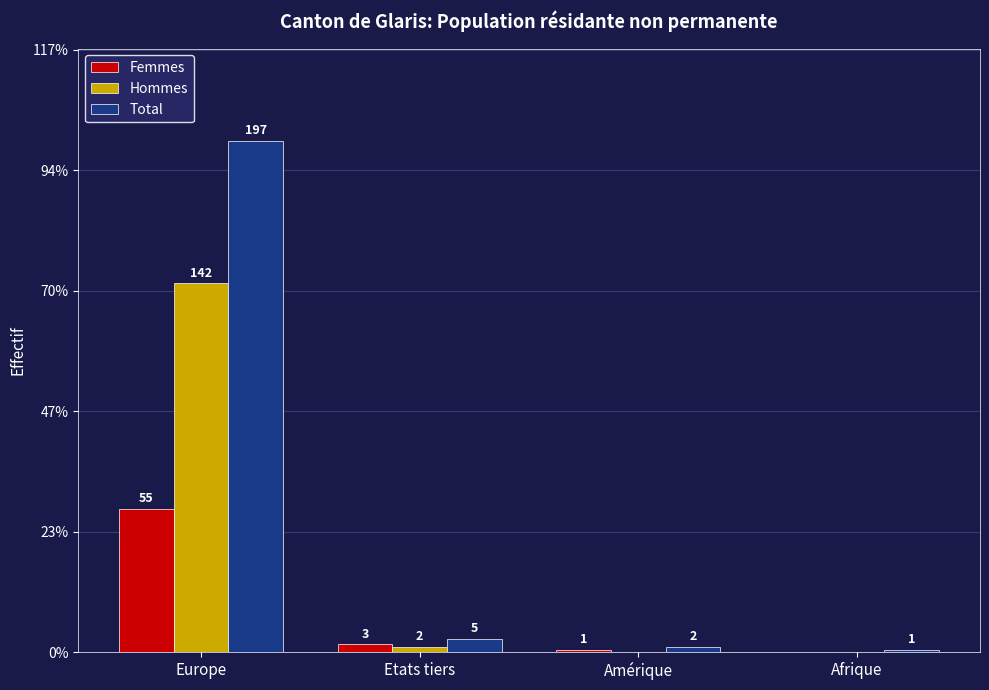

What are all the series names shown in the legend?

Femmes, Hommes, Total